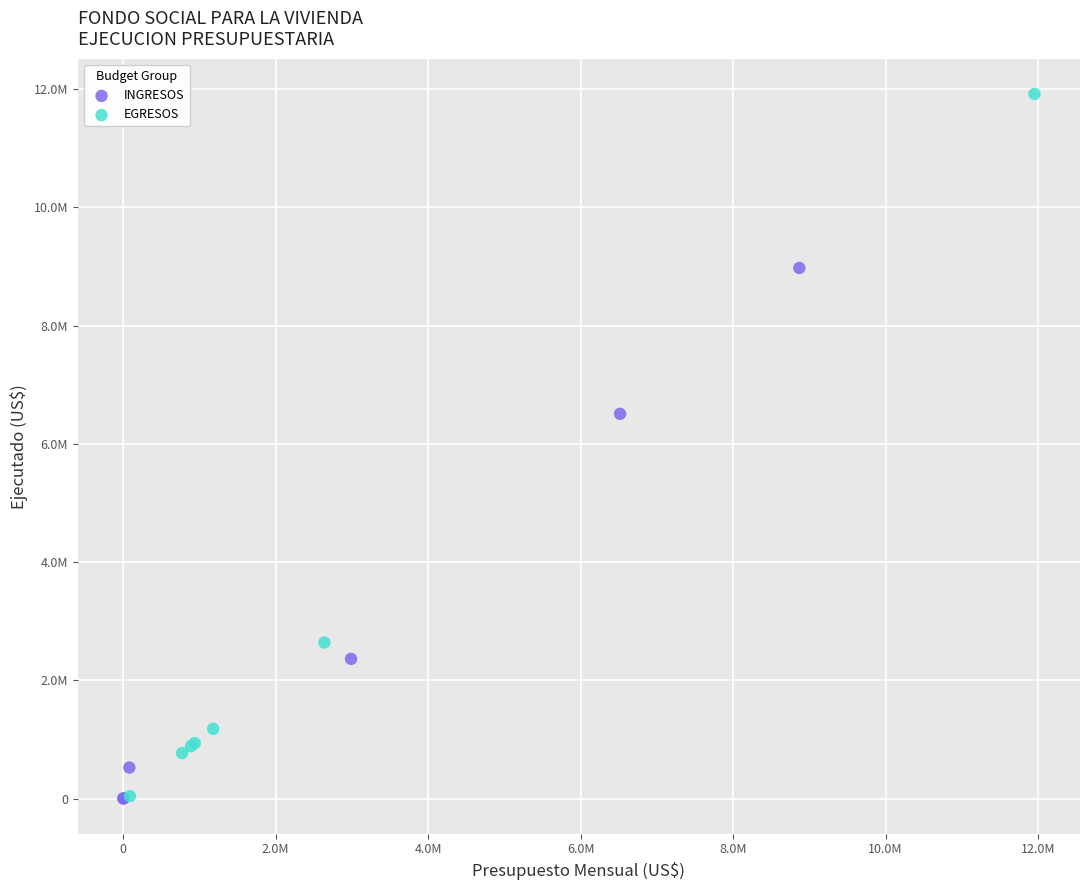

Which series has the widest spread of Y values?

EGRESOS